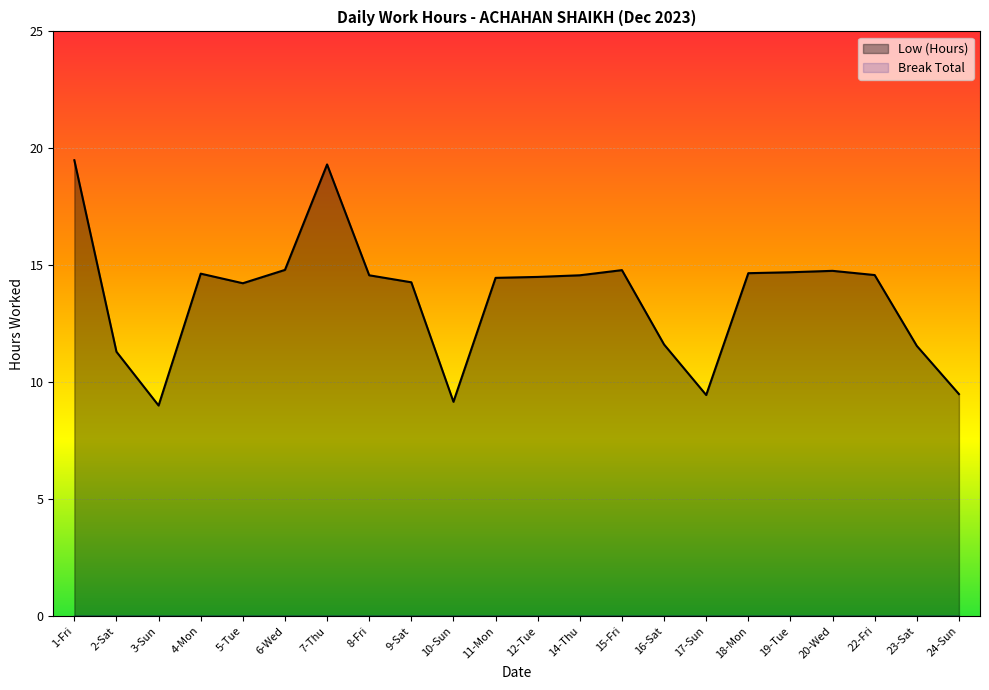

List the labels in order of value, smallest first.

3-Sun, 10-Sun, 17-Sun, 24-Sun, 2-Sat, 23-Sat, 16-Sat, 5-Tue, 9-Sat, 11-Mon, 12-Tue, 8-Fri, 14-Thu, 22-Fri, 4-Mon, 18-Mon, 19-Tue, 20-Wed, 15-Fri, 6-Wed, 7-Thu, 1-Fri